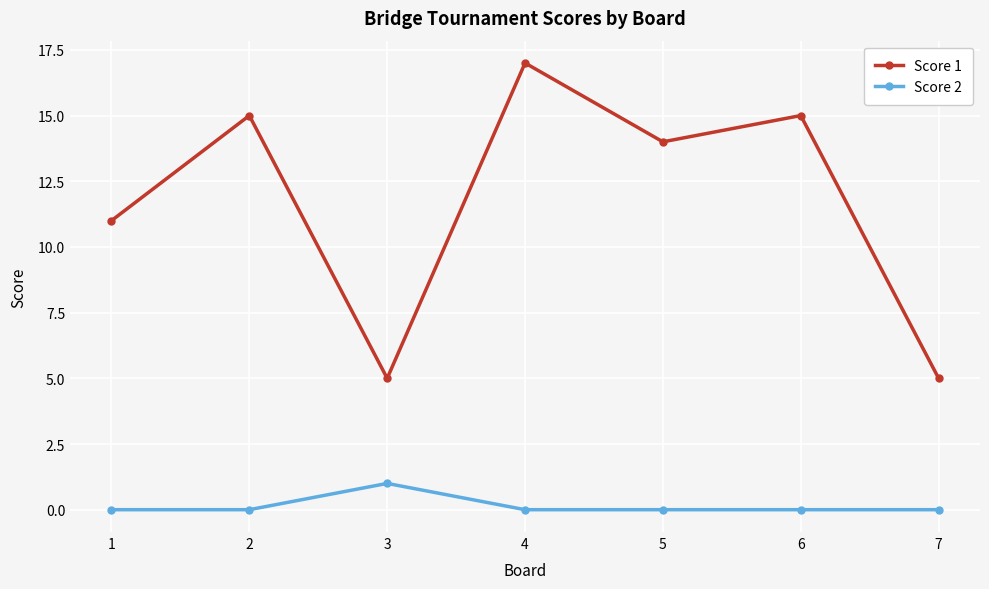

Reading left to right, transcribe all the data shown in this chart.

Score 1: 1=11	2=15	3=5	4=17	5=14	6=15	7=5
Score 2: 1=0	2=0	3=1	4=0	5=0	6=0	7=0